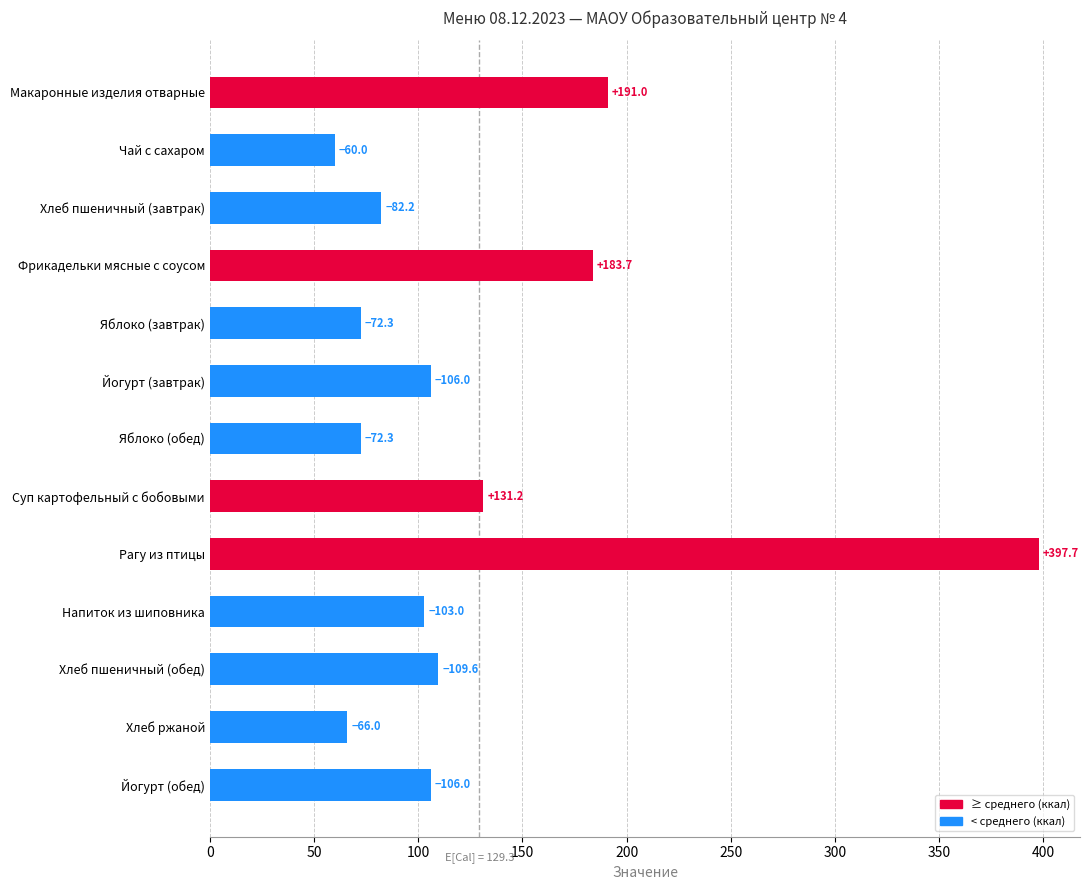

How many bars are there in total?

13